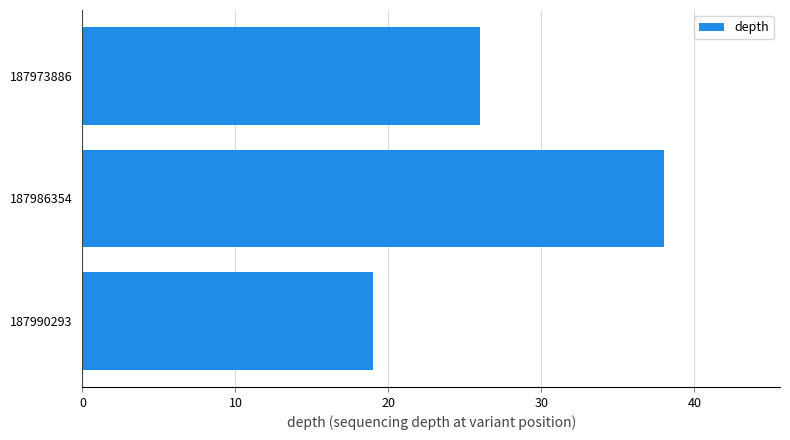

What is the value of the 1st bar from the top?

26